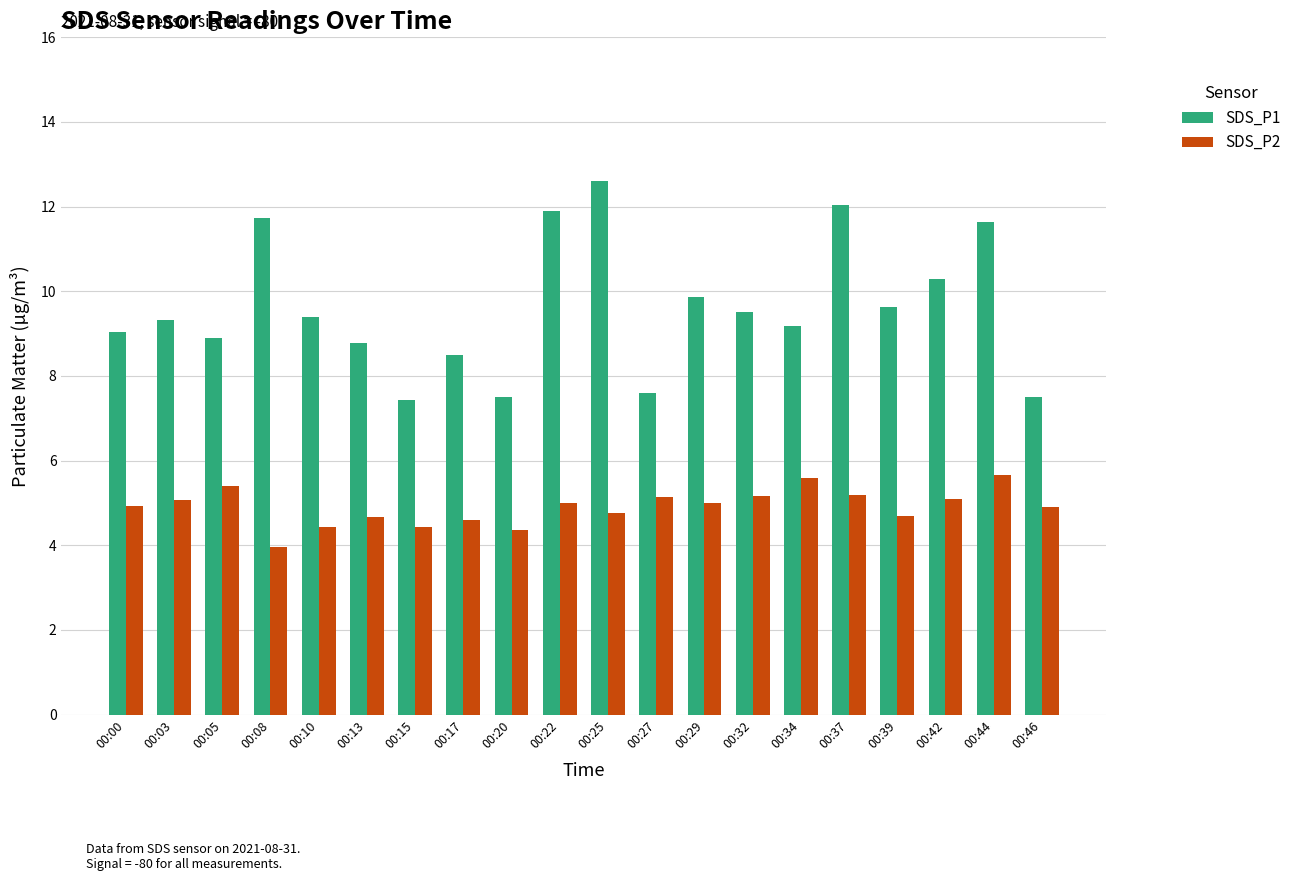

At how many categories does at least one series exceed 7?

20